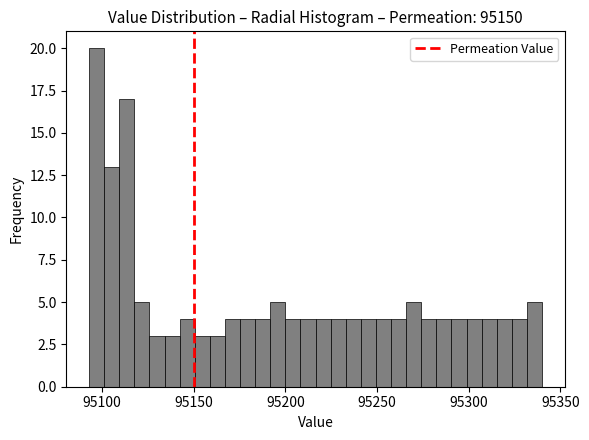

Around what value on the x-axis is the tallest bar? Give the approximate position of its centre, as read against the axis.

95095